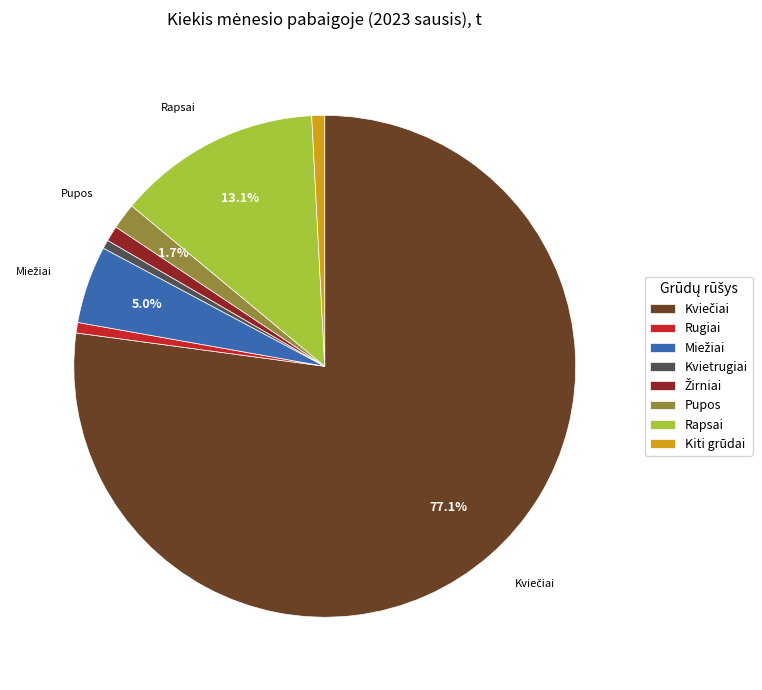

Does Rugiai account for over 50% of the chart?

No